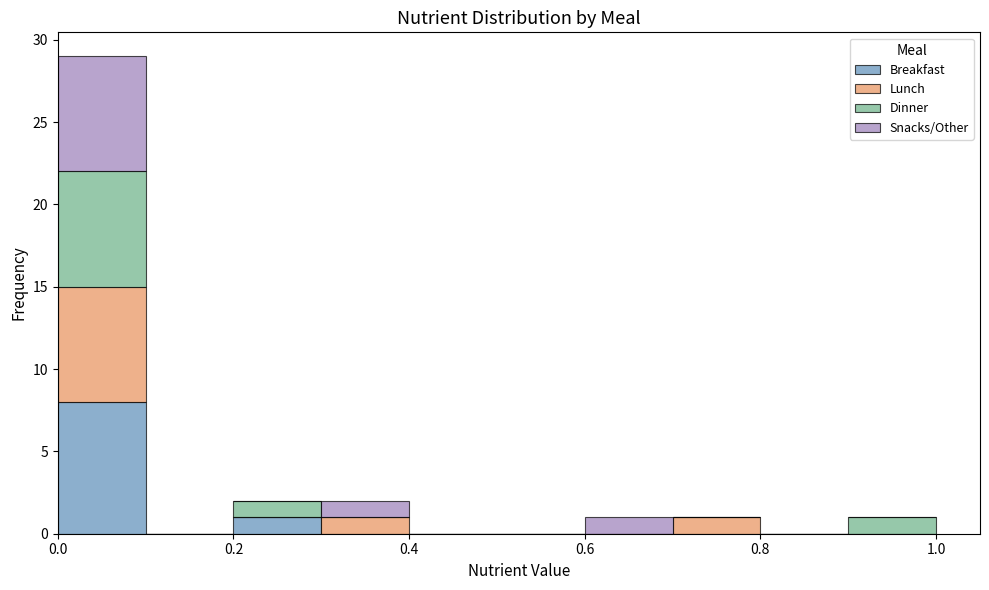

Which range on the x-axis has the tallest stacked bar (by total height)?

0.0 to 0.1